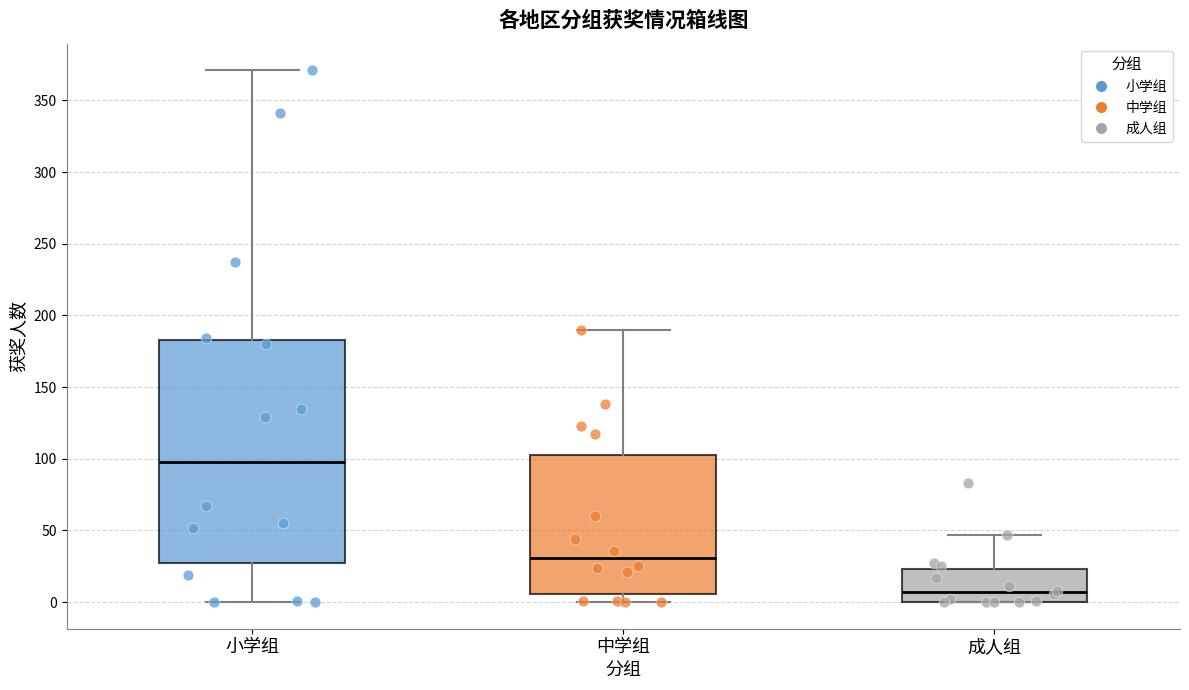

Where is the upper edge of the box for 小学组 on the y-axis? The values are not printed on the chart, so give them approximately, as read against the axis.

185